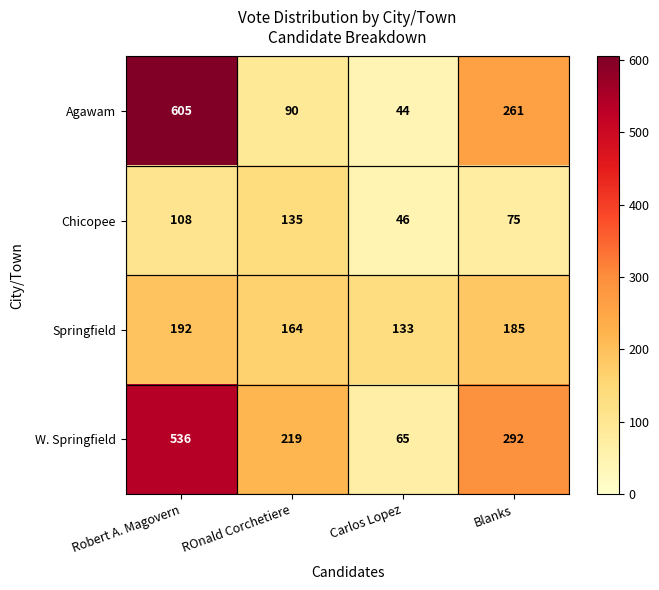

Is it true that W. Springfield equals 536 at Robert A. Magovern?

True